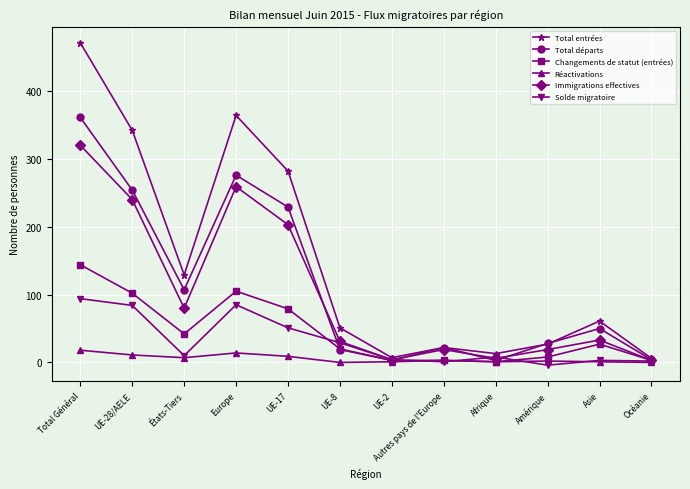

At how many categories does at least one series exceed 197?

4